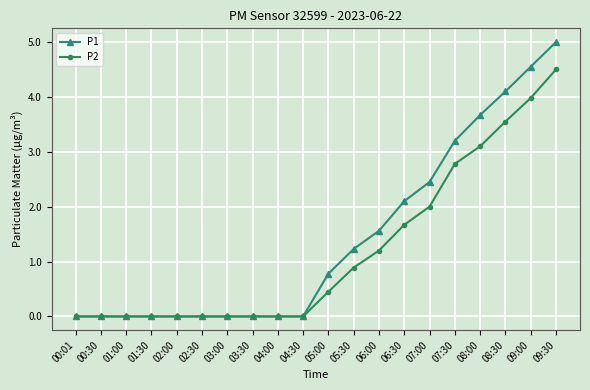

Is it true that P1 equals 7.7 at 09:30?

False